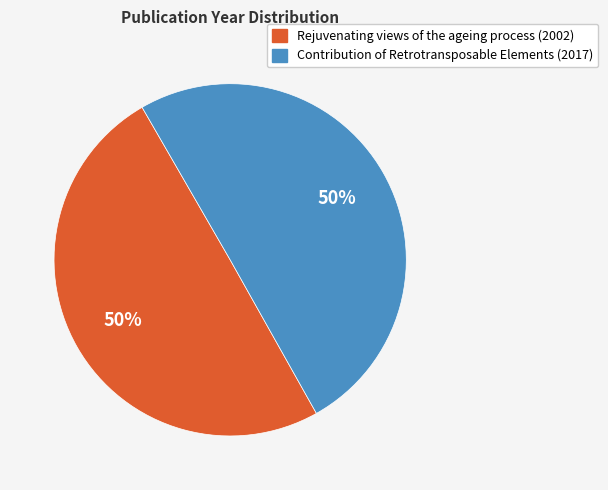

To the nearest percent, what portion does Contribution of Retrotransposable Elements represent?

50%